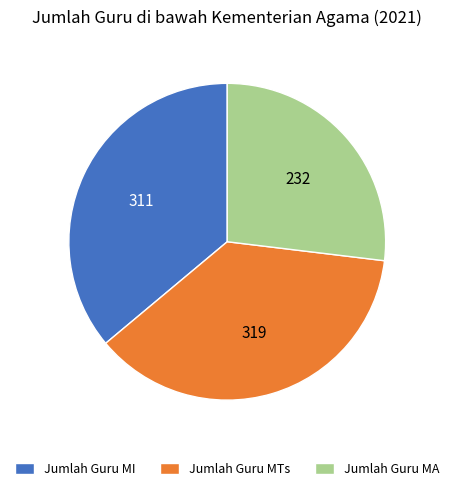

Which category has the biggest portion of the pie?

Jumlah Guru MTs